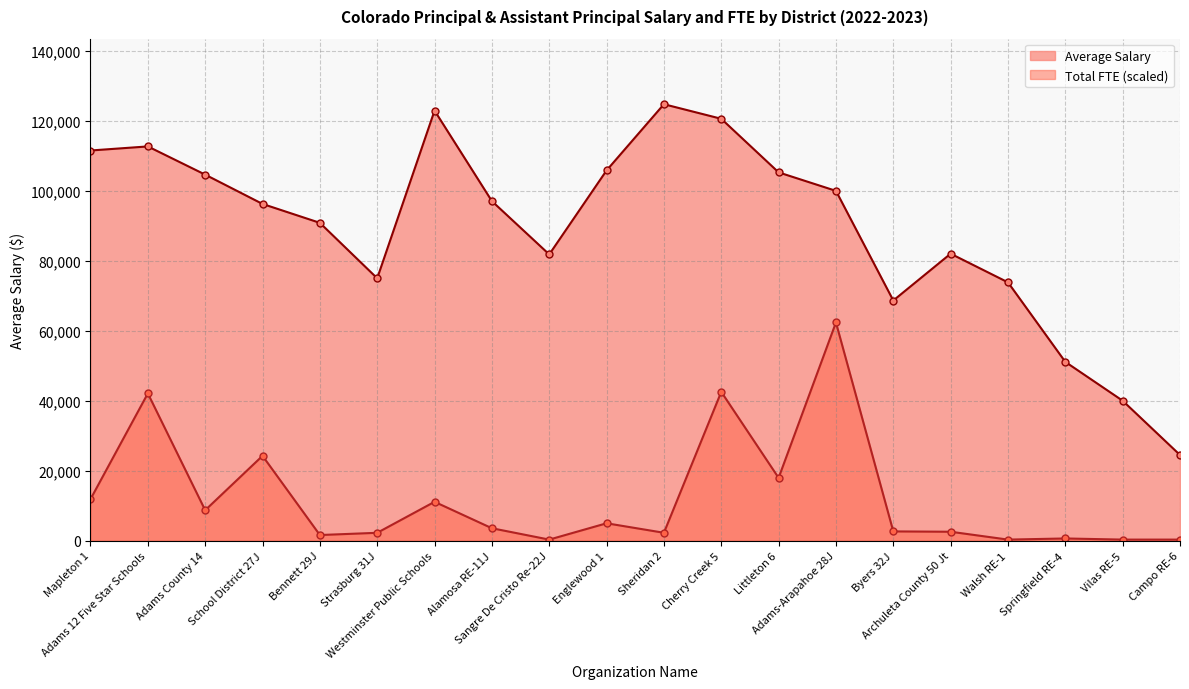

What is the difference between the highest and lowest values at Campo RE-6?

24173.7